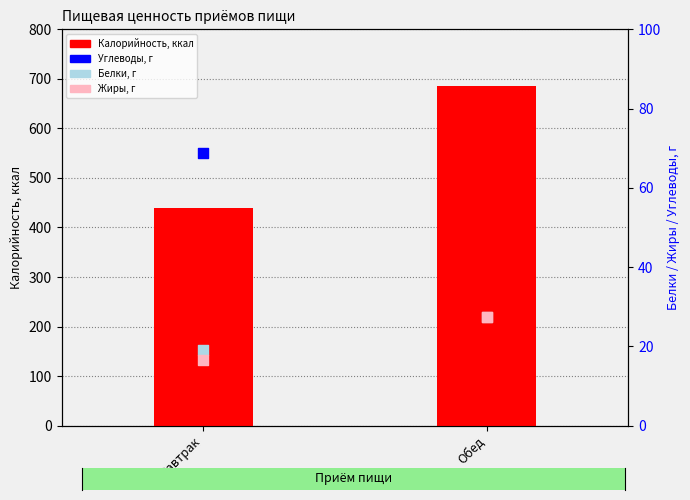

Which series has the widest spread of Y values?

Калорийность